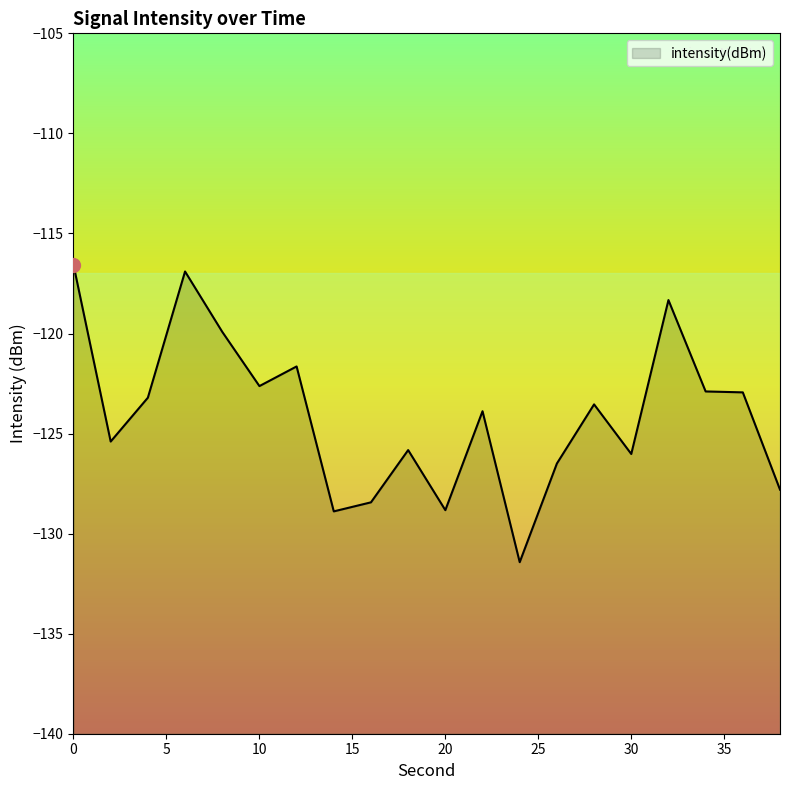

What is the smallest value displayed?

-131.4